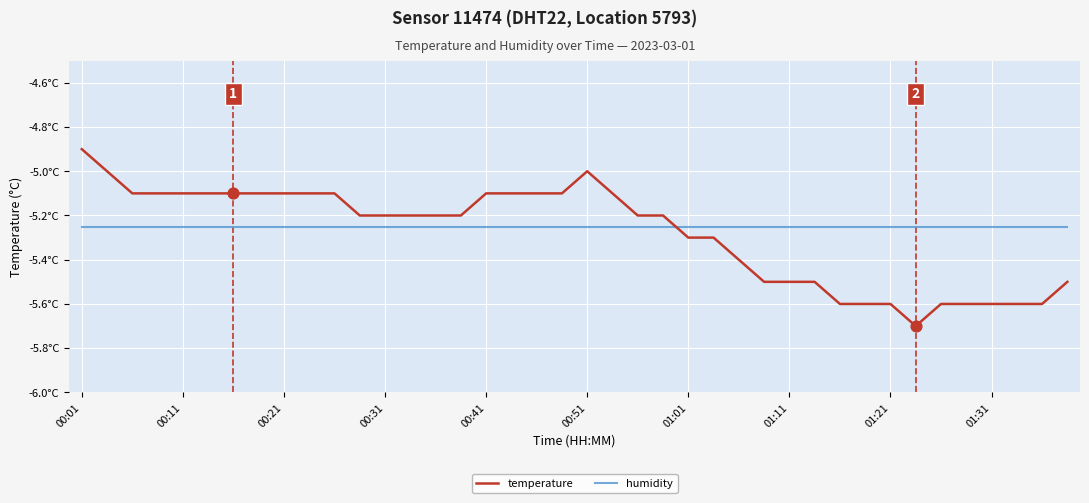

At how many categories does at least one series exceed -5?

1